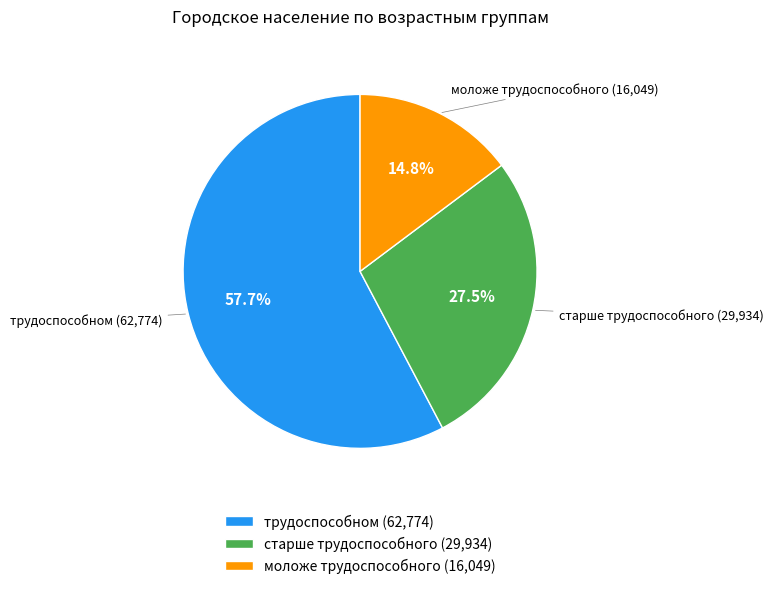

To the nearest percent, what is the difference between the трудоспособном and старше трудоспособного slice percentages?

30%